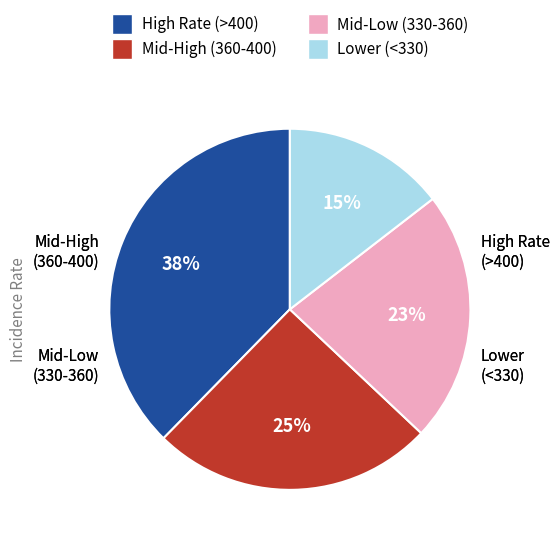

To the nearest percent, what is the average slice percentage?

25%